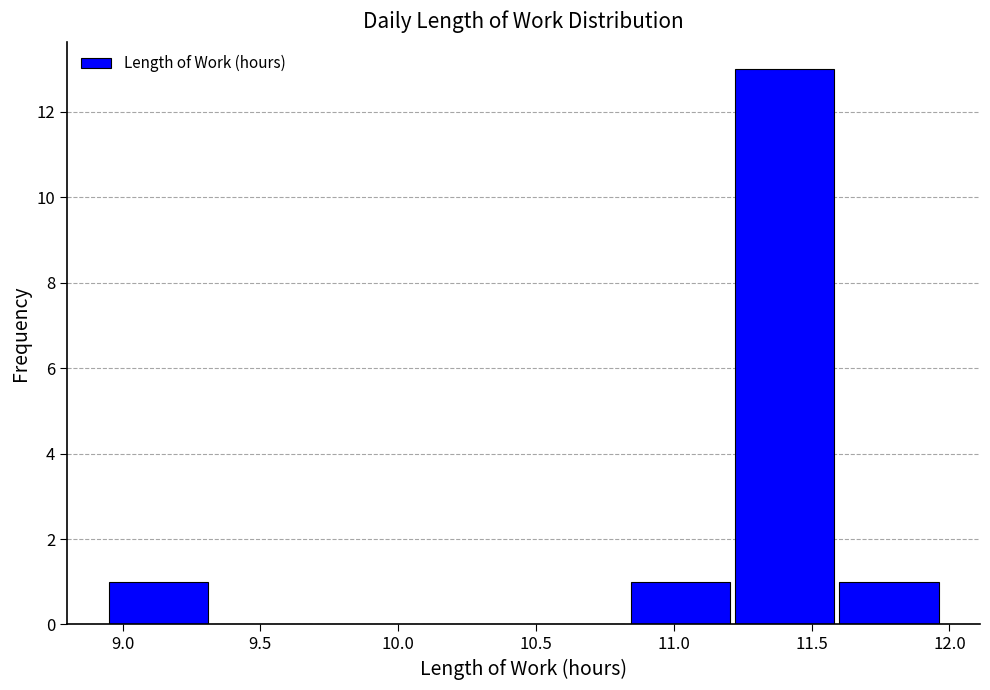

Reading left to right, list every bar in this chart as the range it spans on the x-axis followed by its height. Neither the bar edges nor the heights are printed on the chart, so give them approximately, as read against the axes.

8.95 to 9.30: 1
9.30 to 9.70: 0
9.70 to 10.10: 0
10.10 to 10.45: 0
10.45 to 10.85: 0
10.85 to 11.20: 1
11.20 to 11.60: 13
11.60 to 11.95: 1